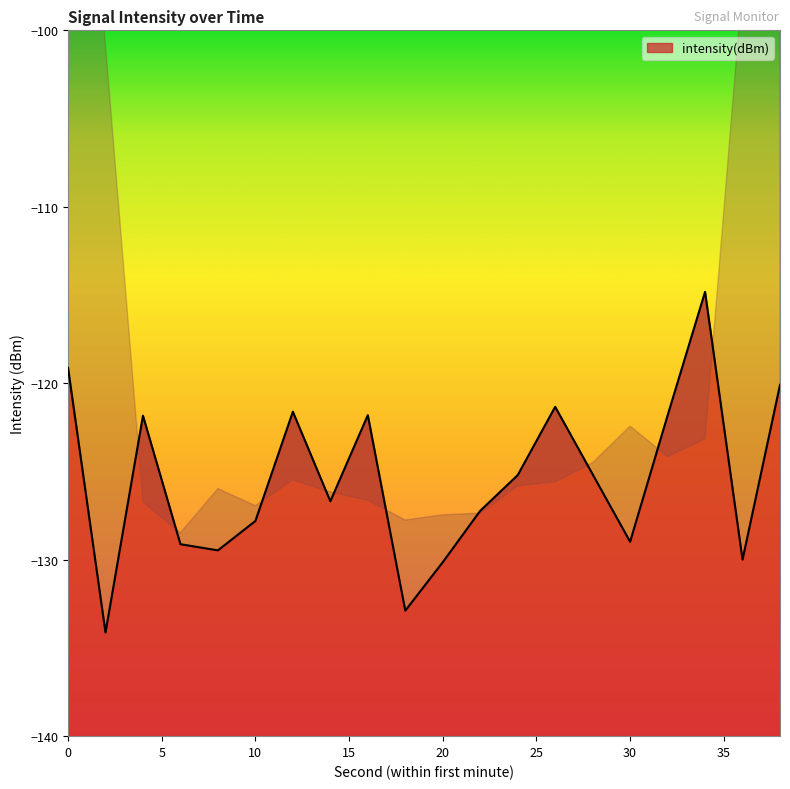

What is the change in value from 20 to 26?

+8.8